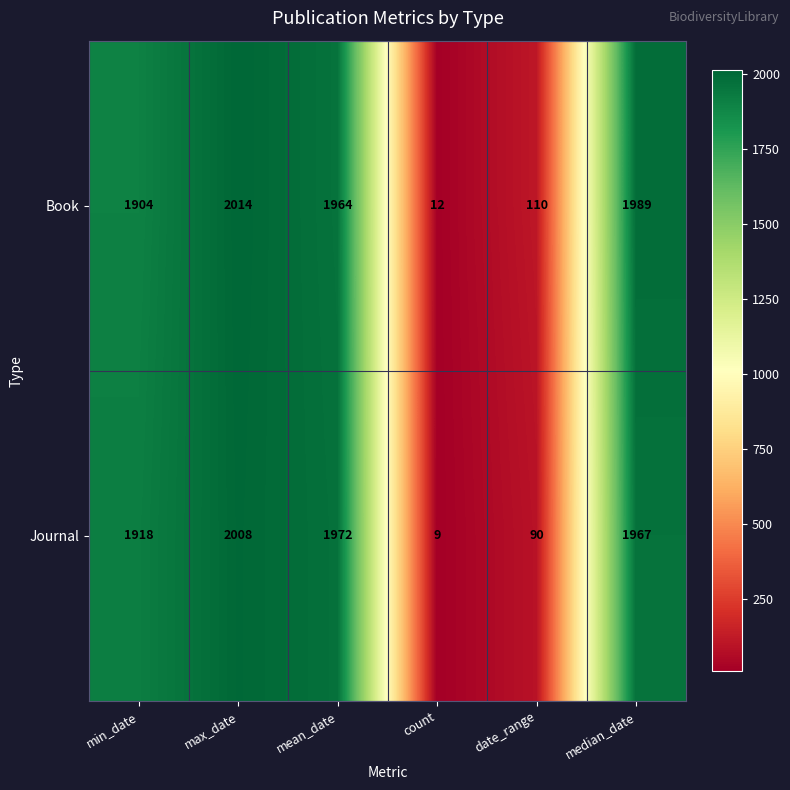

What is the total value across all series at date_range?

200